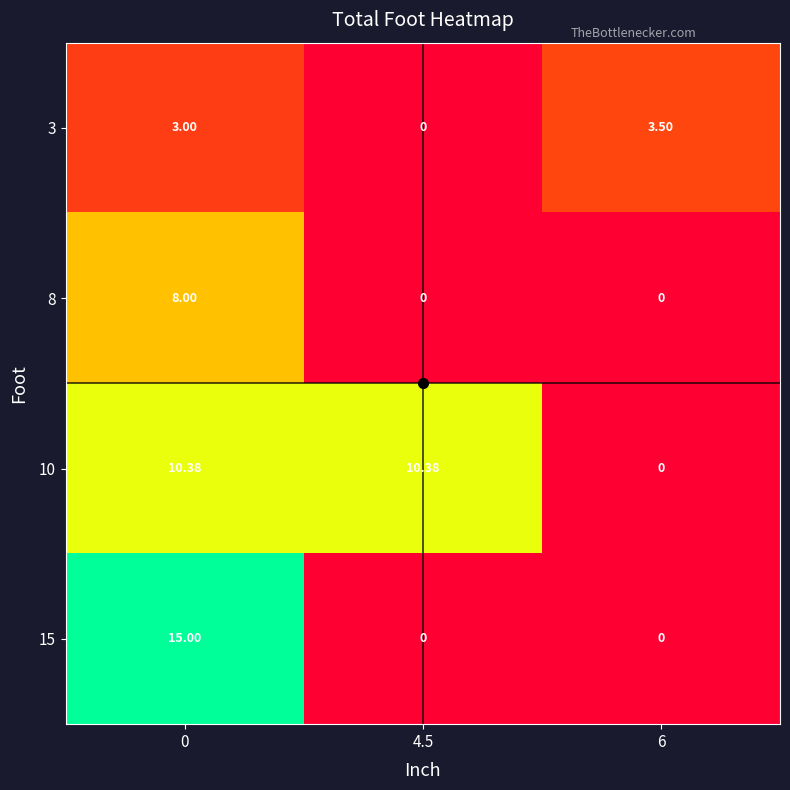

Between 0 and 4.5, which series saw the biggest shift?

15